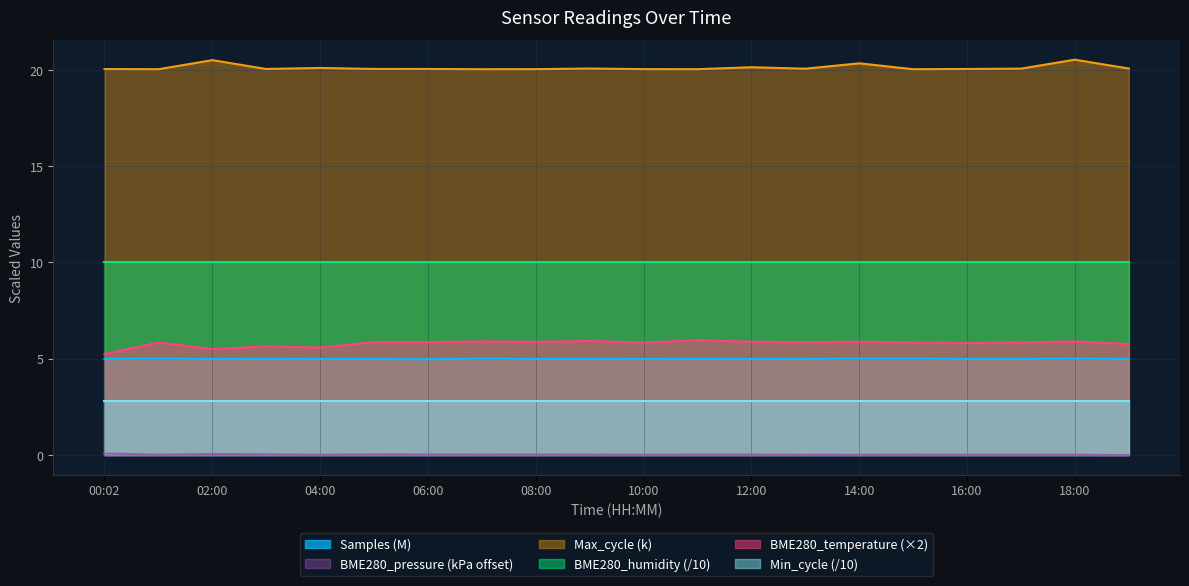

True or false: Max_cycle and BME280_temperature intersect in this chart.

False